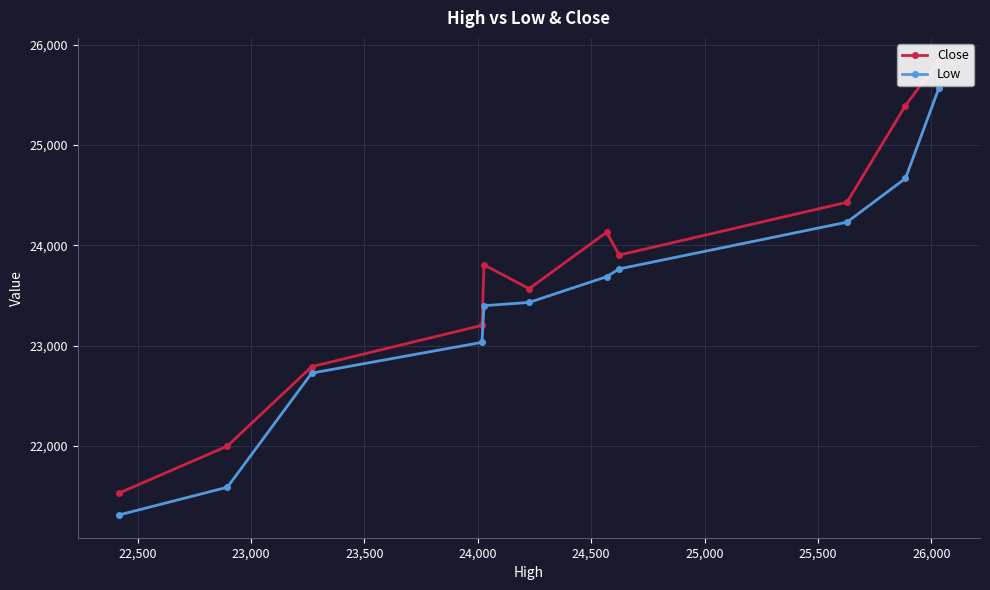

How many distinct data groups are displayed?

2